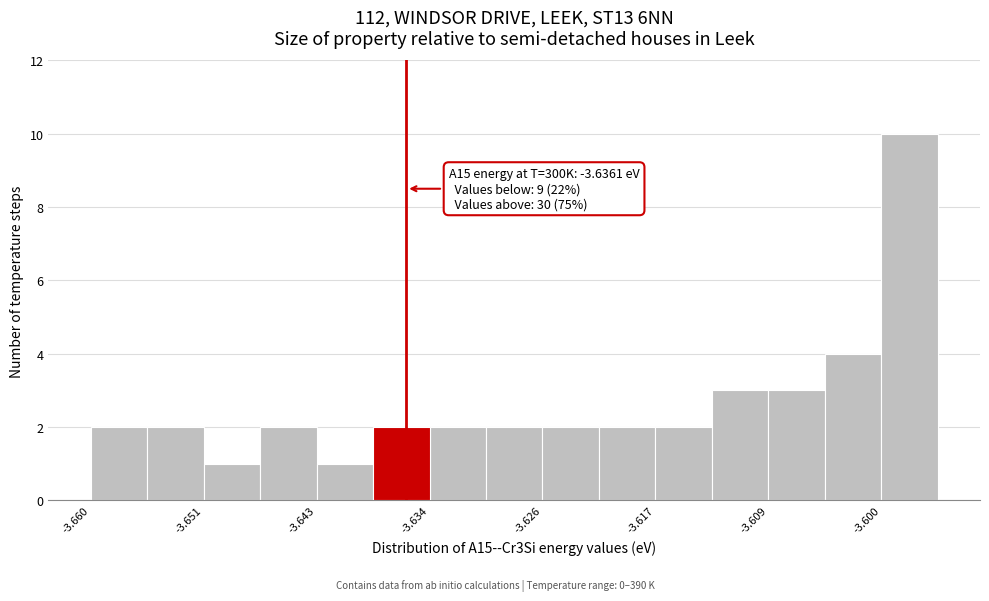

Over which range of the x-axis is the bar tallest?

-3.600 to -3.596